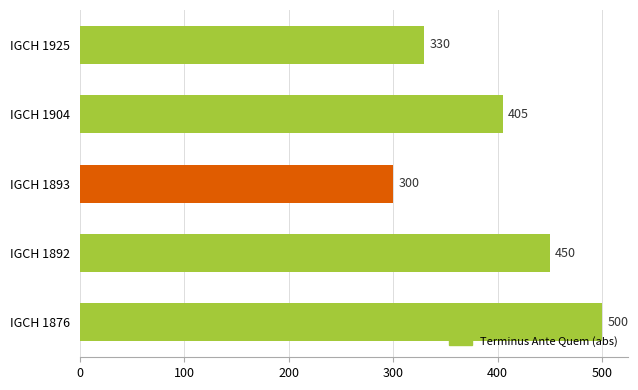

What is the greatest value displayed?

500